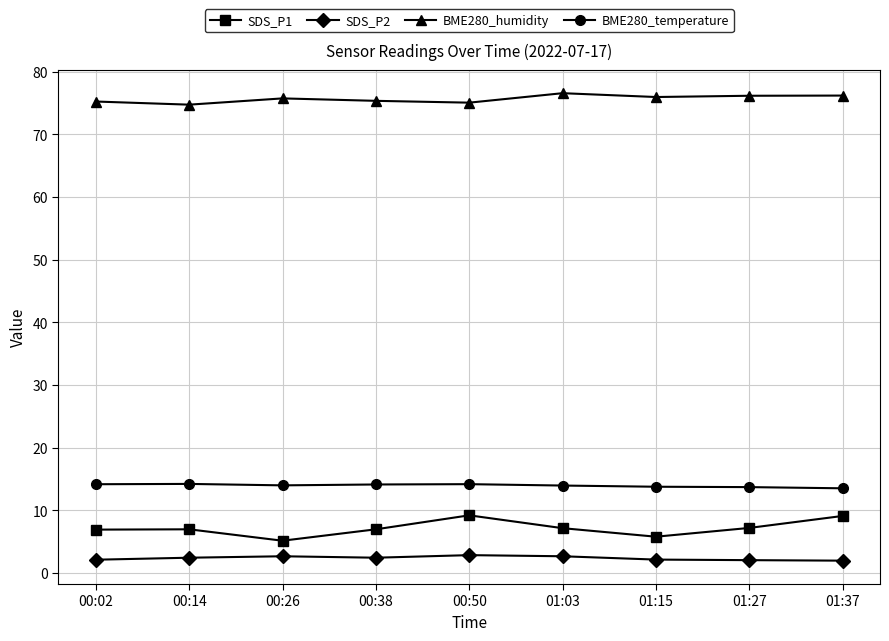

Which series has the largest total across all categories?

BME280_humidity